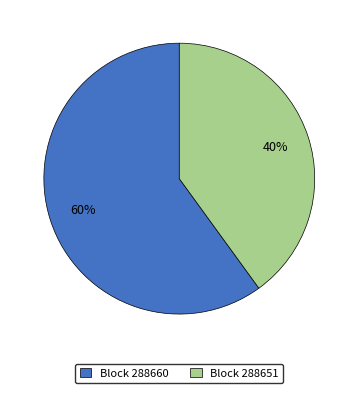

How many segments does this pie chart have?

2